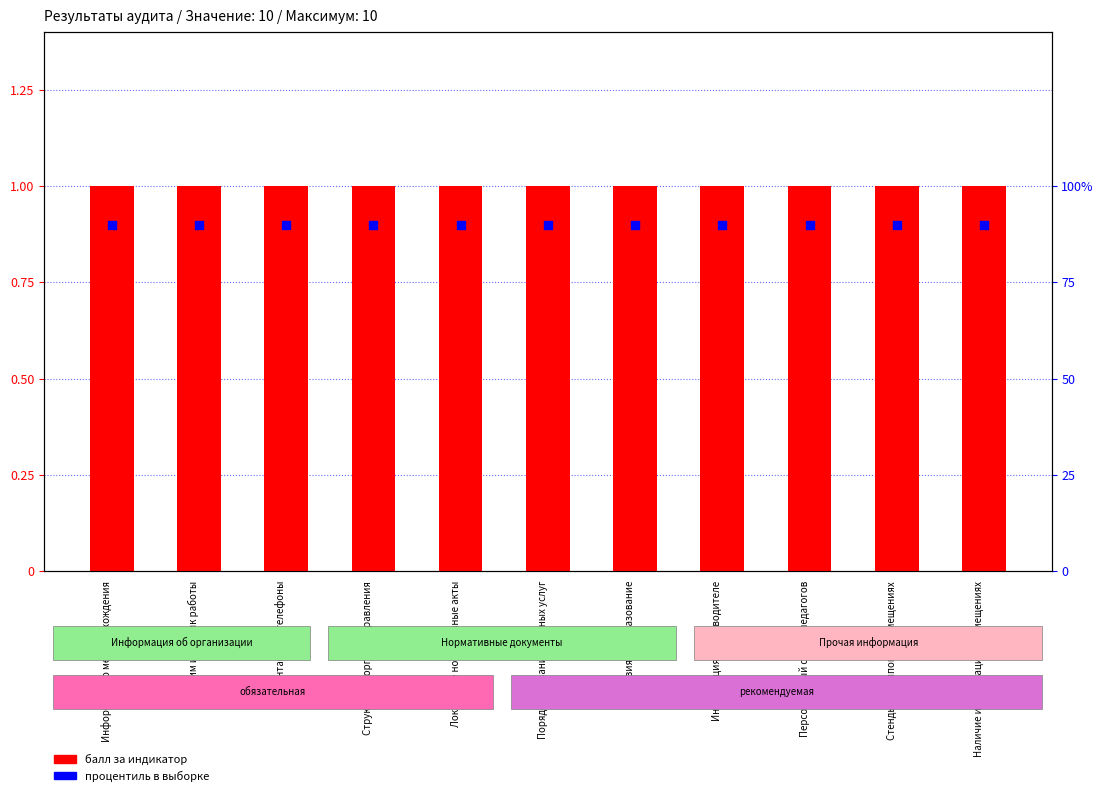

Which series has the widest spread of Y values?

балл за индикатор